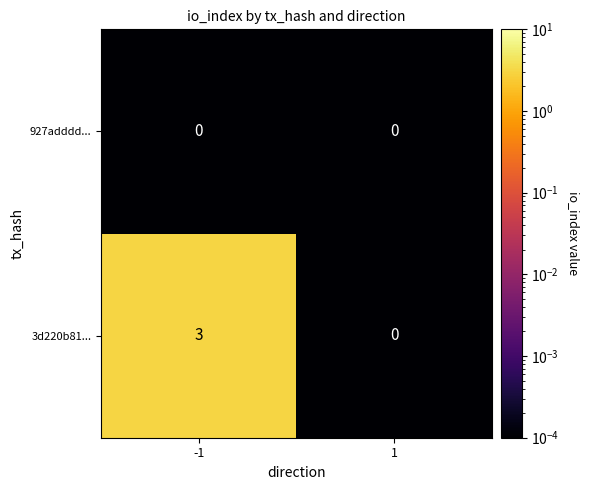

Reading left to right, list all the values displayed in this chart.

927adddd...: 0	0
3d220b81...: 3	0